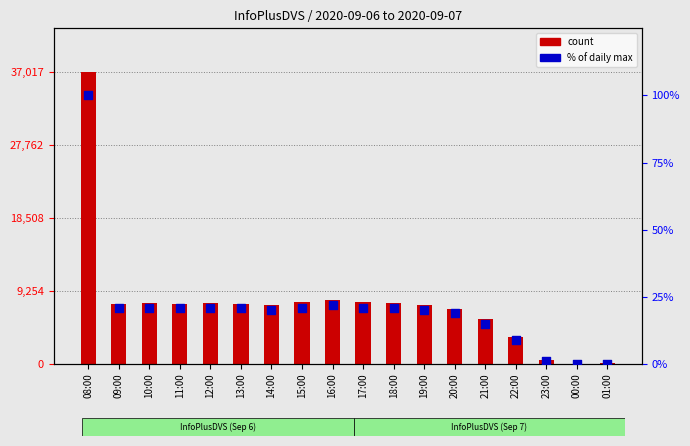

At which category is the sum across all series the highest?

08:00